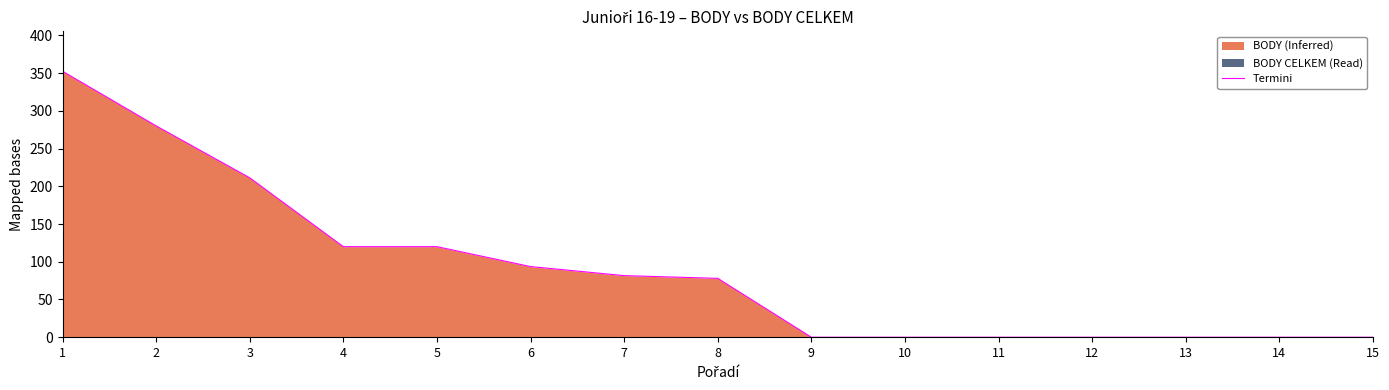

True or false: there are more than 2 points higher than both neighbors.

False